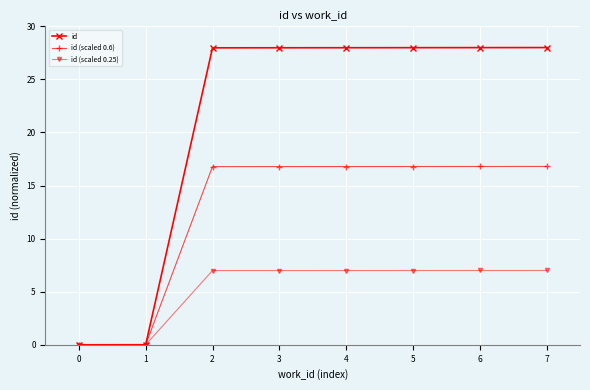

Does the chart display data point markers on the line(s)?

Yes